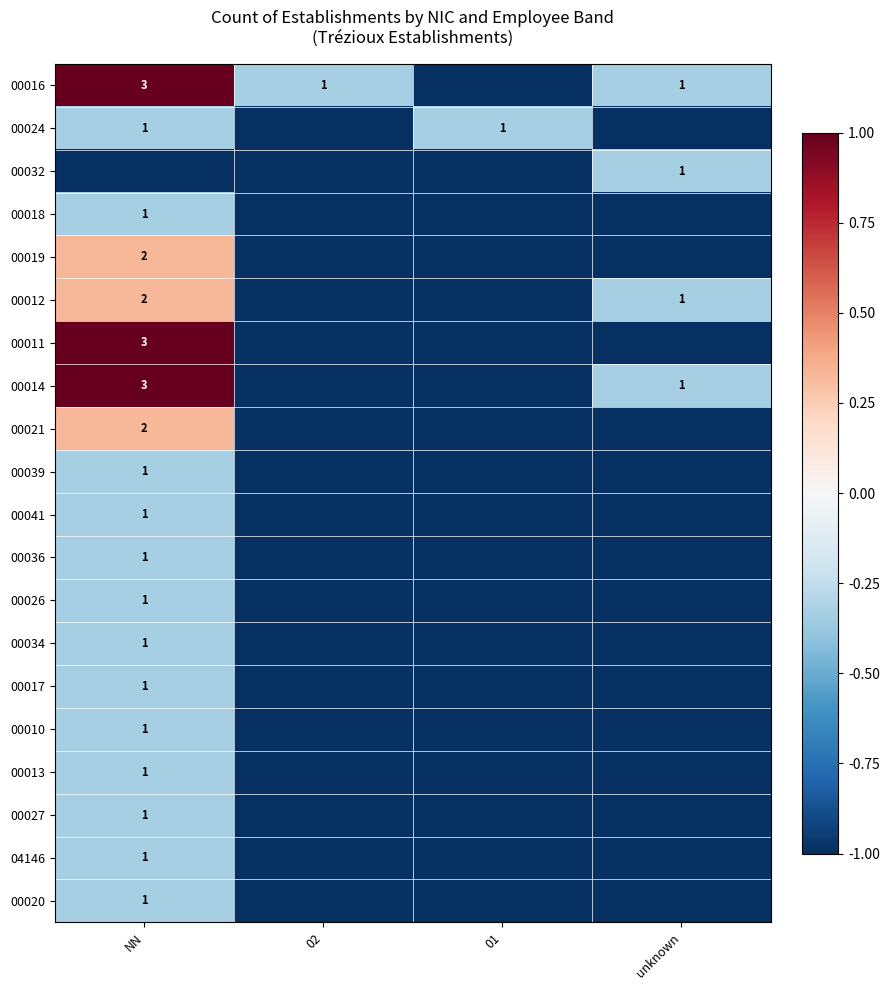

True or false: 00039 has a value of 1 at NN.

True